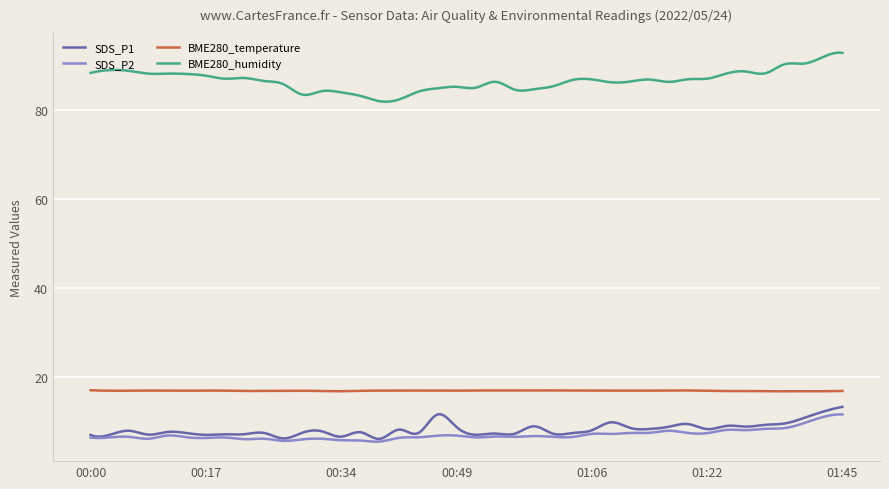

True or false: SDS_P1 and BME280_humidity intersect in this chart.

False